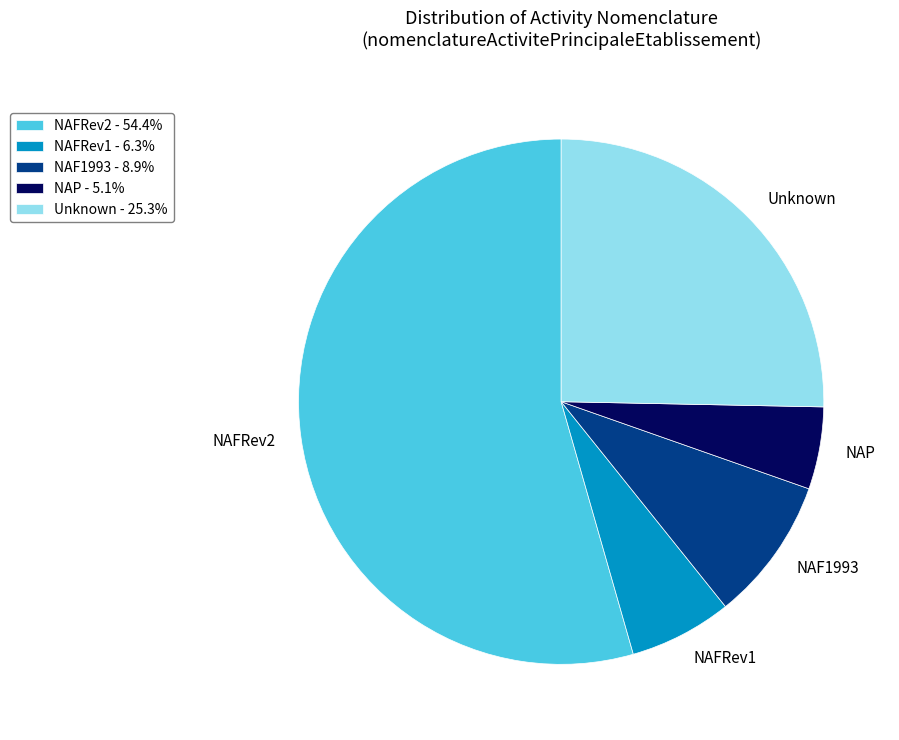

Combined, do NAP and NAF1993 account for over 50%?

No